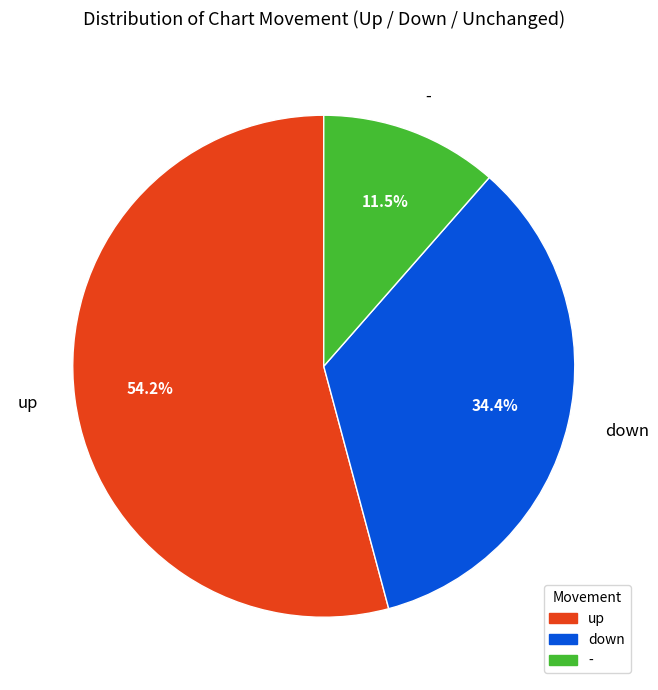

Approximately how many times larger is the value at up compared to -?

4.7